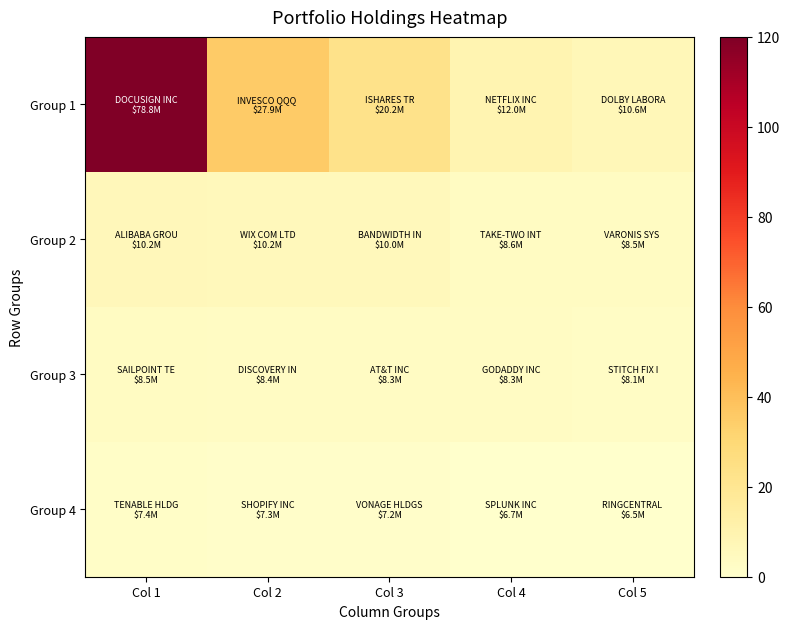

How many distinct data groups are displayed?

4